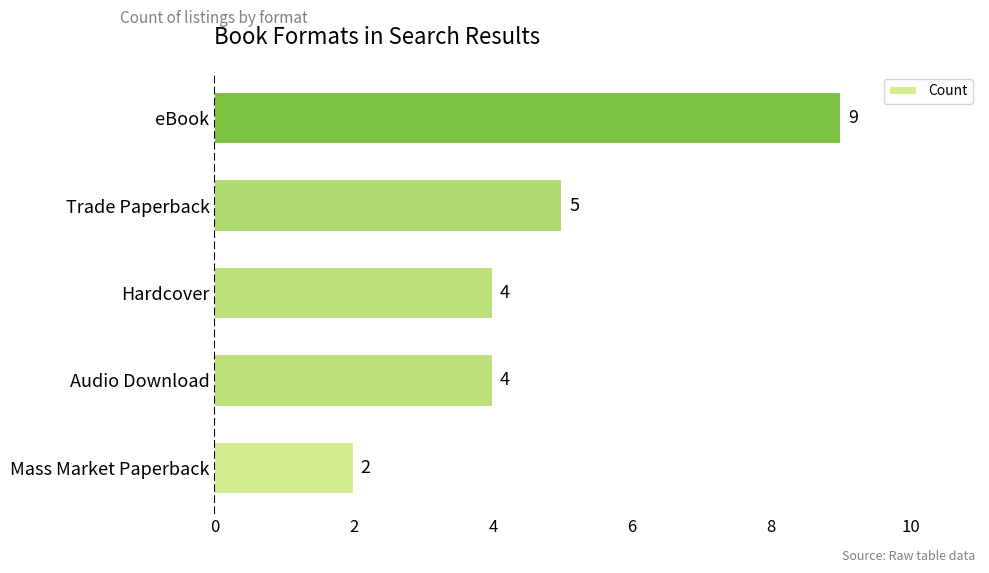

Count the values in the range 4 to 5.

3